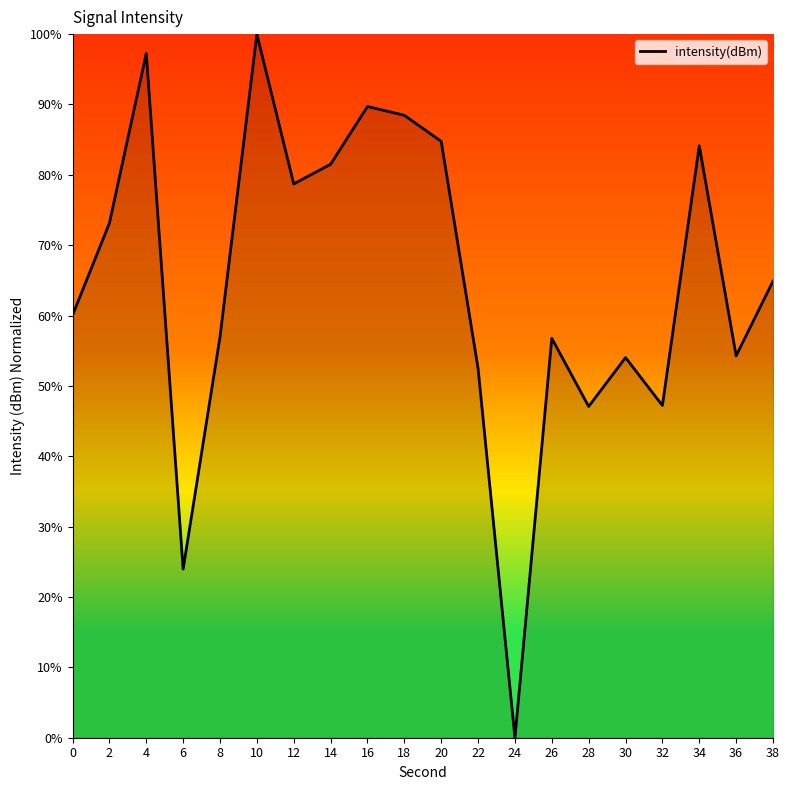

How many interior local peaks (higher than both neighbors) does the data have?

6